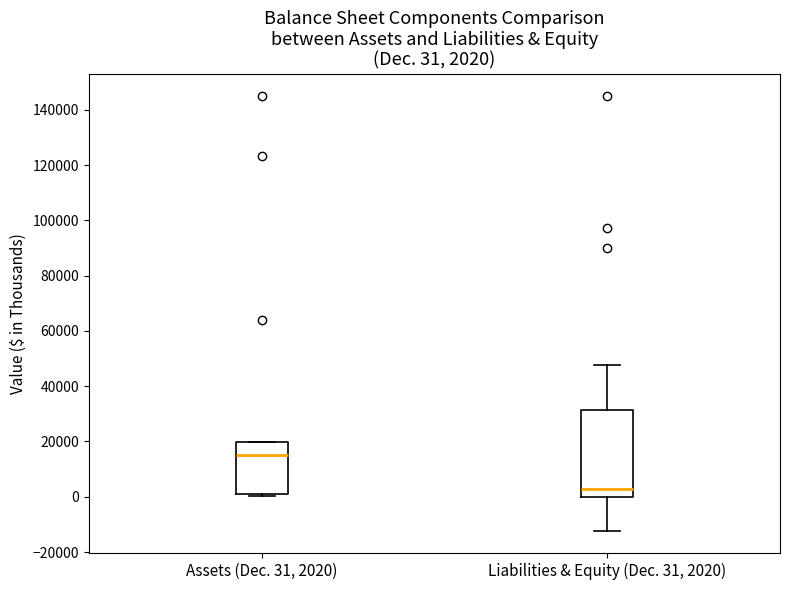

Which box is the tallest, from its lower edge to its upper edge?

Liabilities & Equity (Dec. 31, 2020)